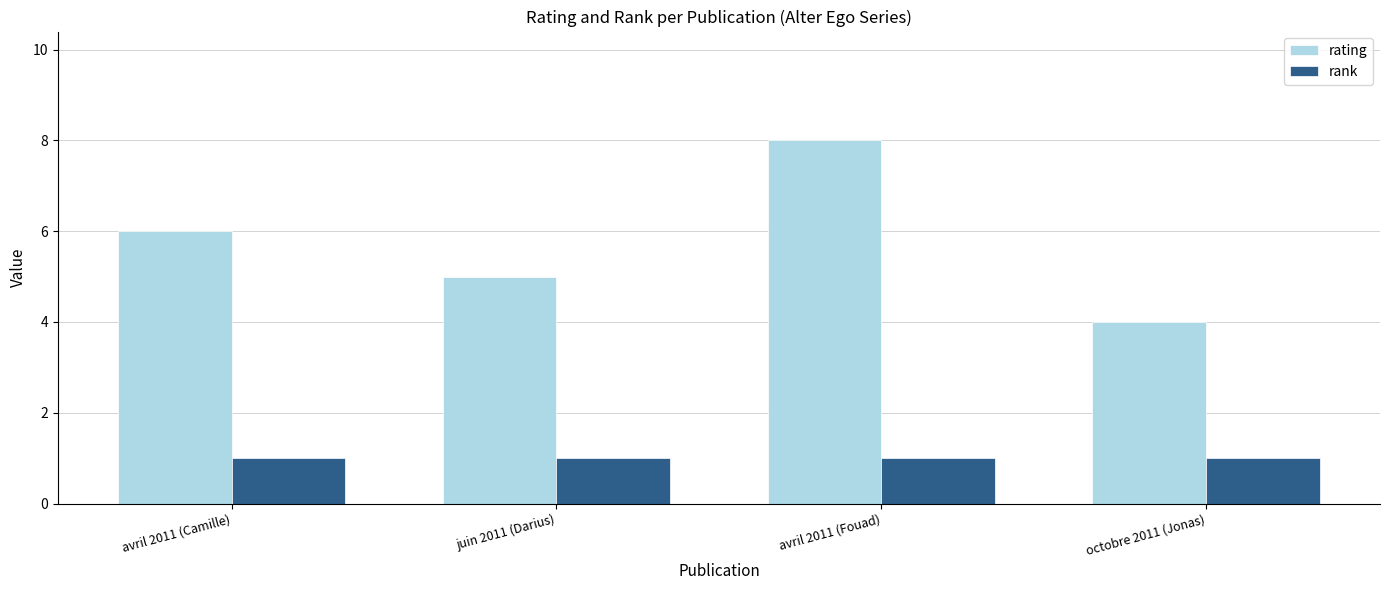

Rank the series by their average value, from lowest to highest.

rank, rating